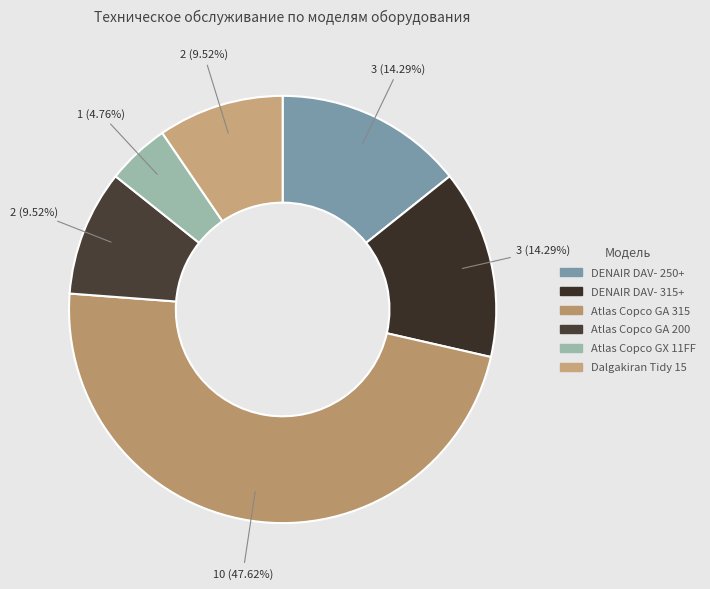

Between DENAIR DAV- 315+ and Atlas Copco GA 200, which is larger?

DENAIR DAV- 315+